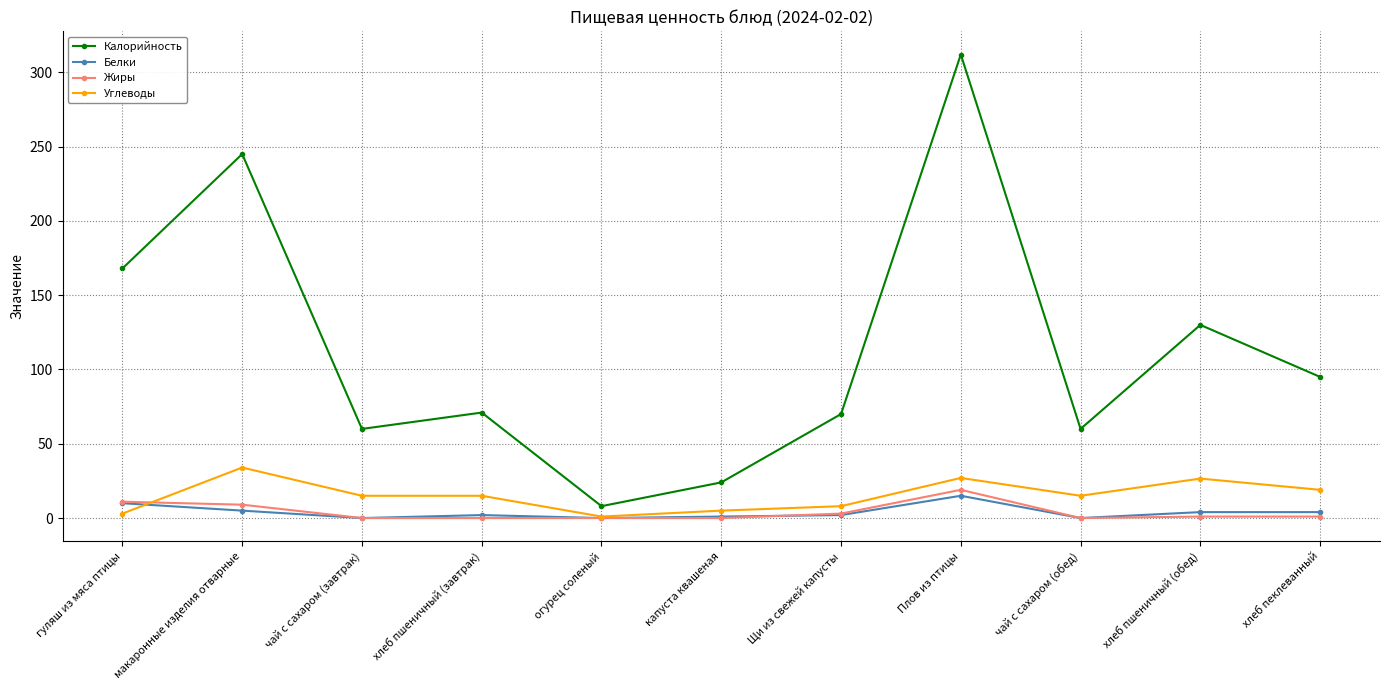

True or false: Калорийность has more than 0 points higher than both neighbors.

True